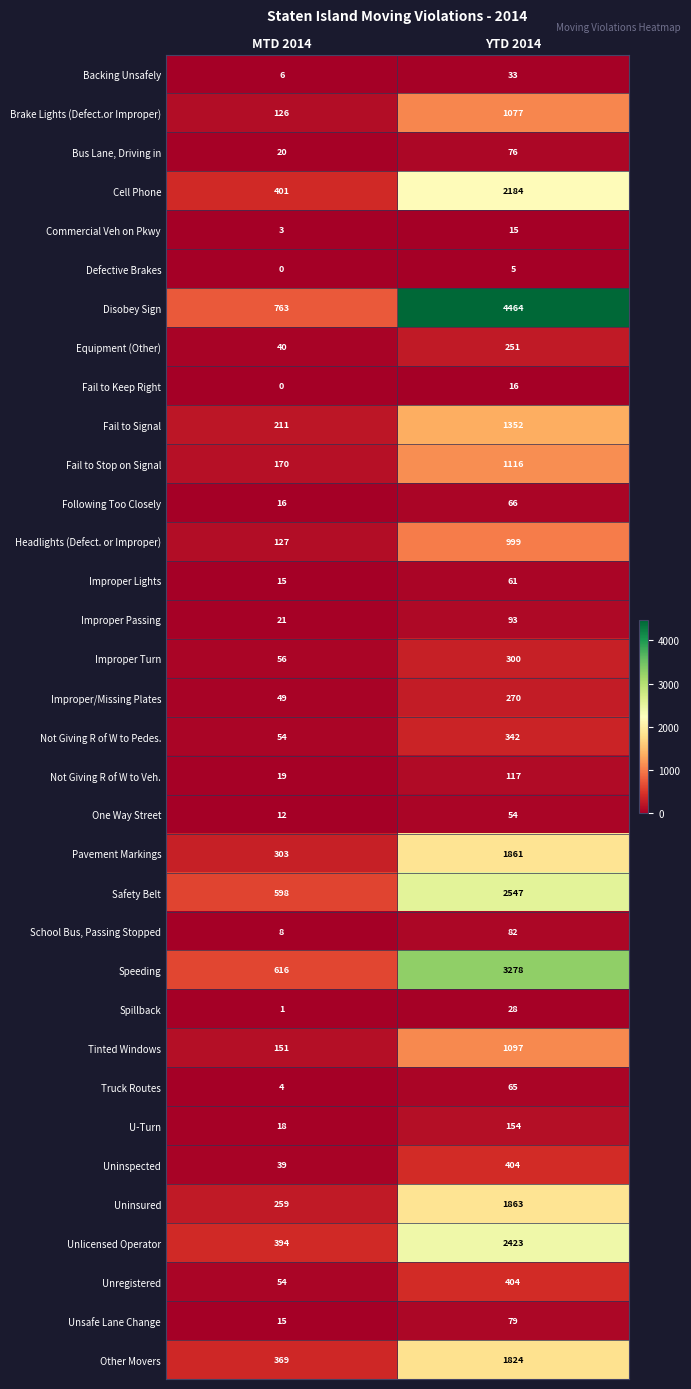

Is it true that Pavement Markings equals 493 at MTD 2014?

False